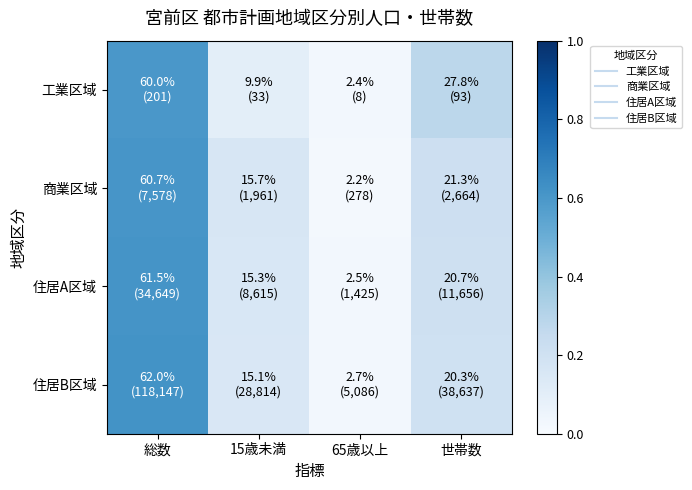

Rank the series by their maximum value, from highest to lowest.

住居B区域, 住居A区域, 商業区域, 工業区域